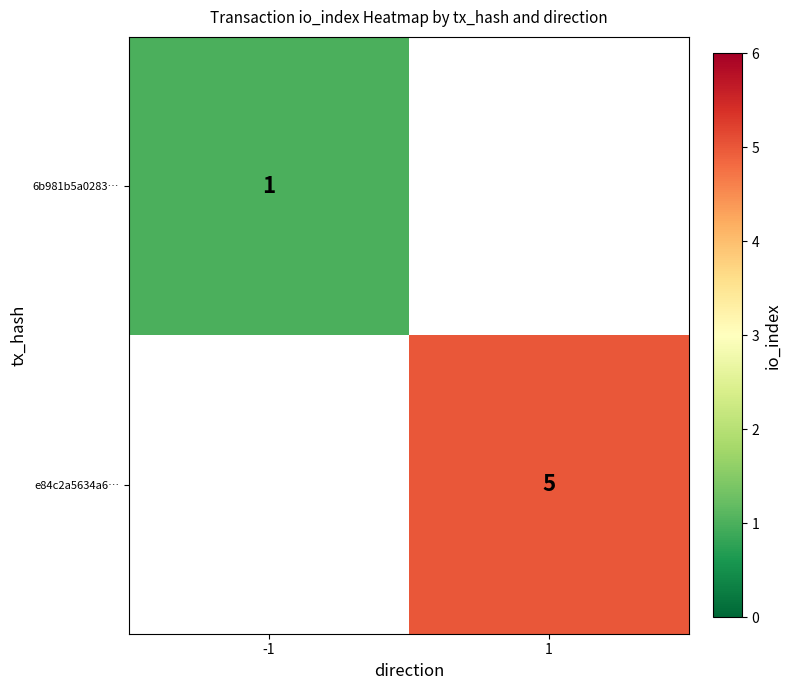

The value of 6b981b5a0283… at -1 is 0. True or false?

False